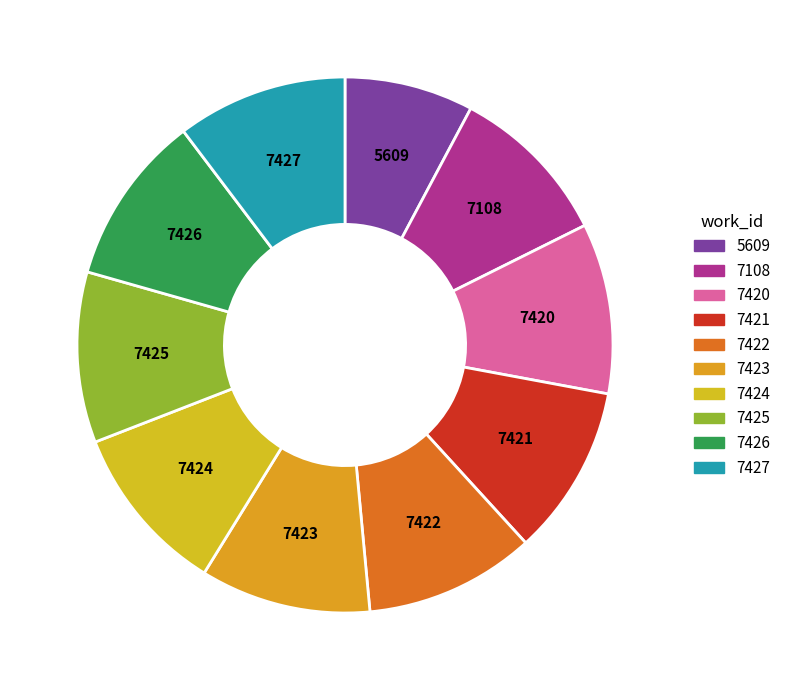

What is the smallest slice in the pie chart?

5609